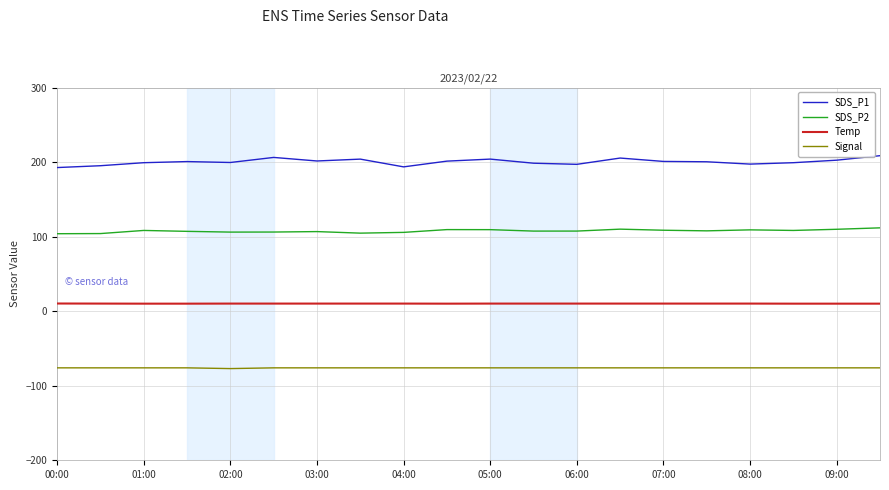

Rank the series by their average value, from lowest to highest.

Signal, Temp, SDS_P2, SDS_P1